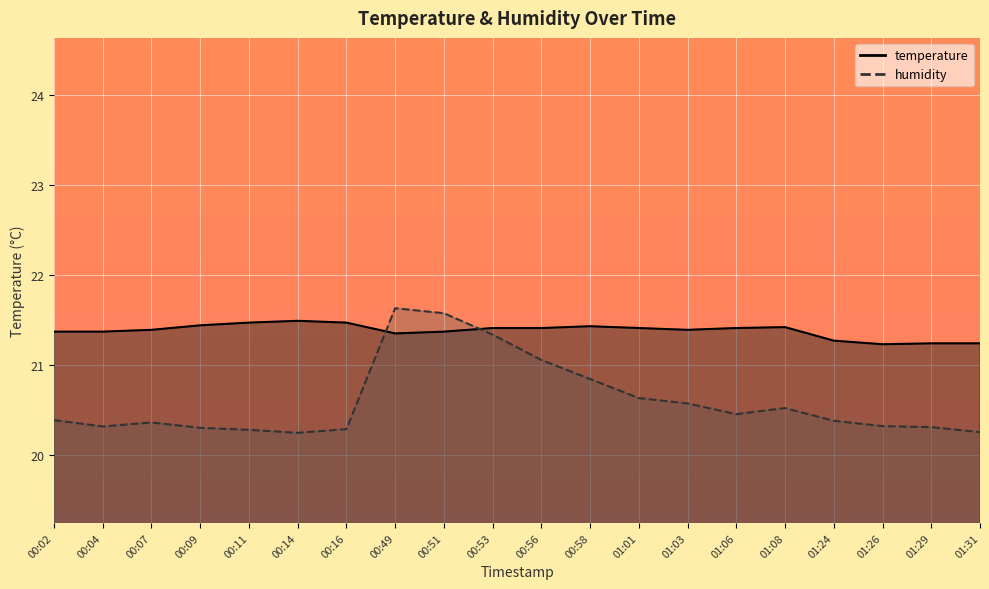

In temperature, how many points are higher than both neighbors (excluding endpoints)?

3